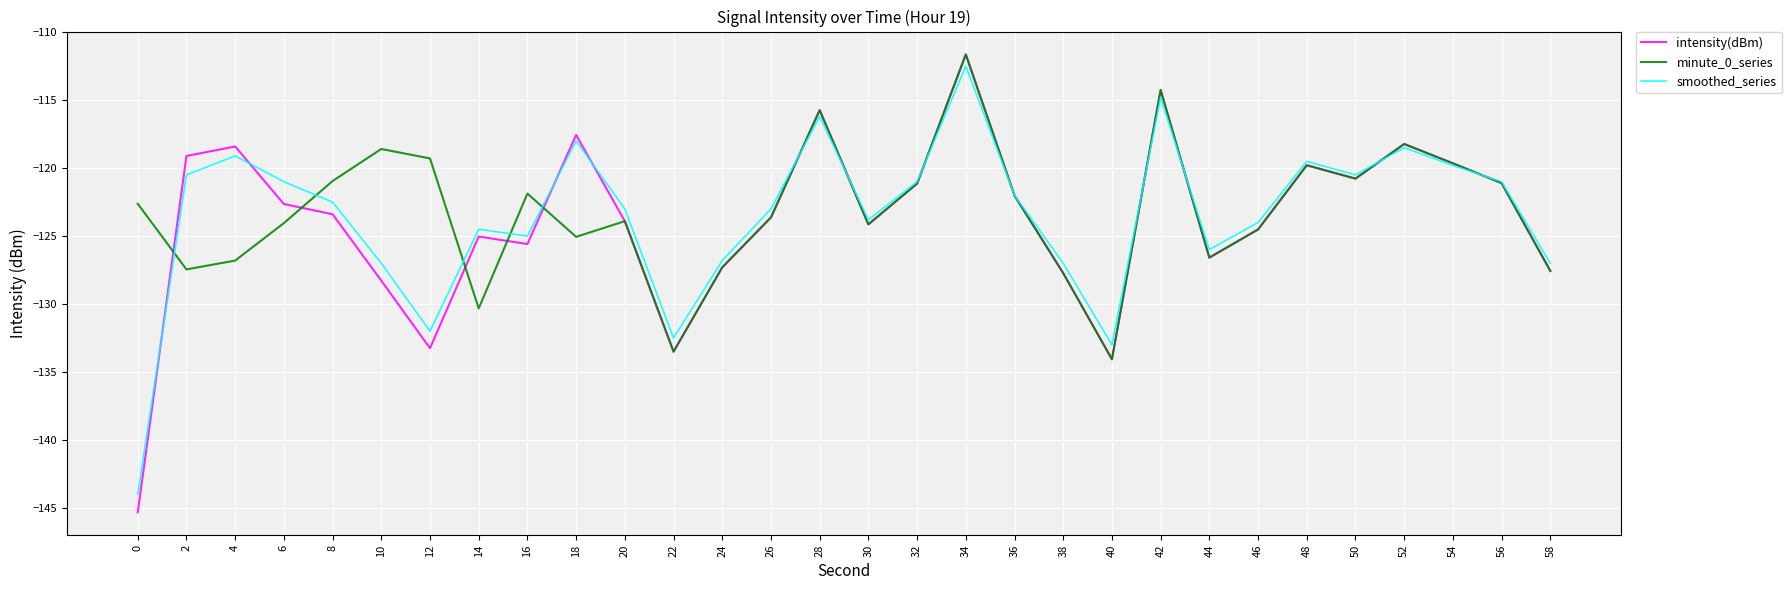

What is the difference between the intensity(dBm) values at 34 and 42?

2.6